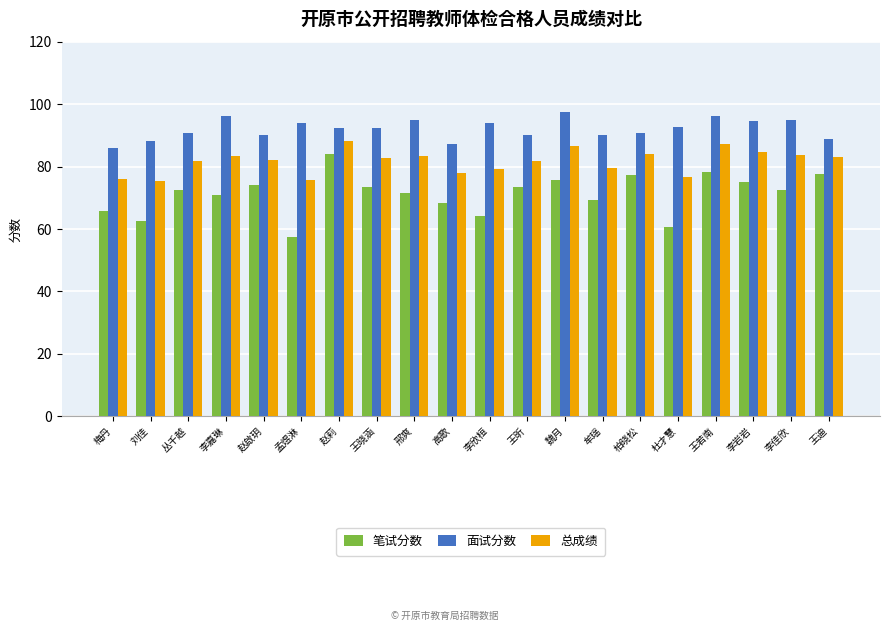

What are all the series names shown in the legend?

笔试分数, 面试分数, 总成绩